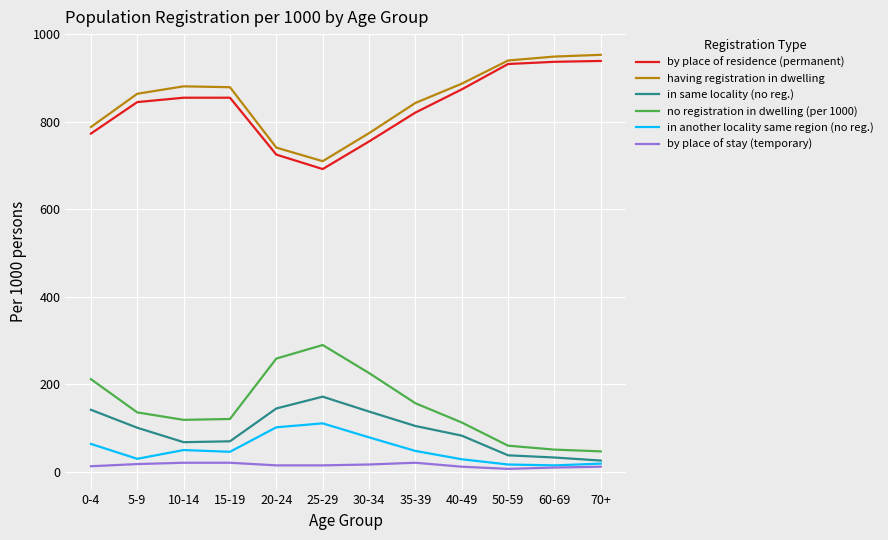

What is the difference between the maximum and minimum values in the no registration in dwelling (per 1000) series?

243